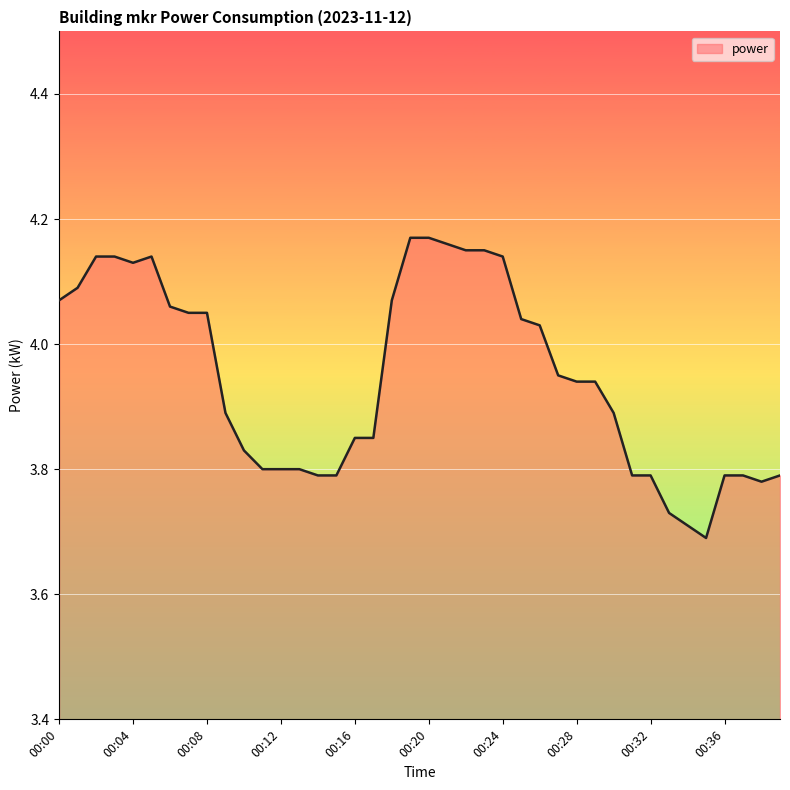

At which category does the chart reach its minimum across all series?

00:35